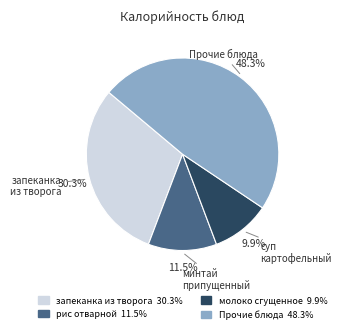

Is there a majority slice in this chart?

No